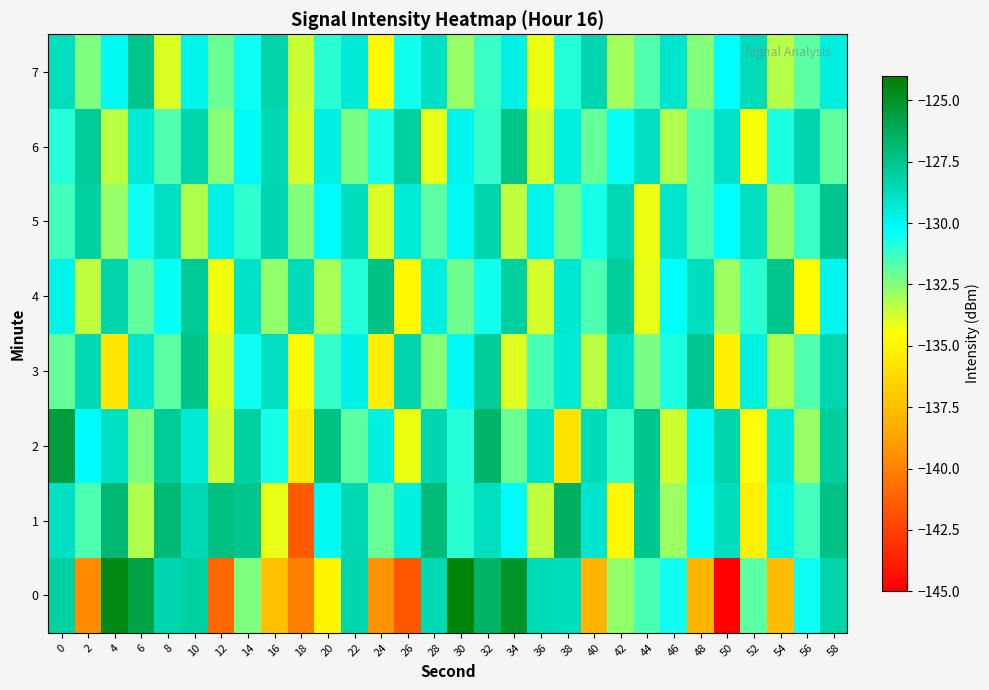

List the series in order of their peak value, highest first.

0, 2, 1, 4, 3, 6, 7, 5